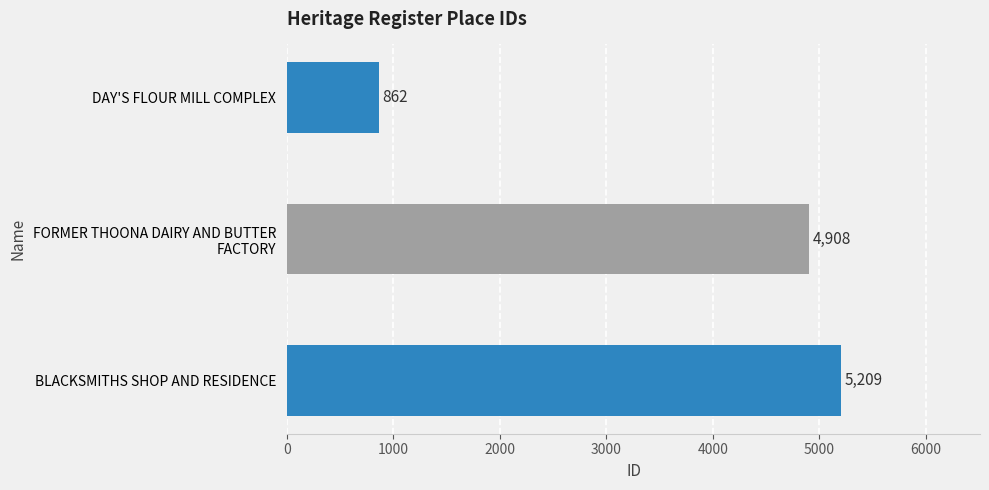

True or false: the data shows 3479 at BLACKSMITHS SHOP AND RESIDENCE.

False